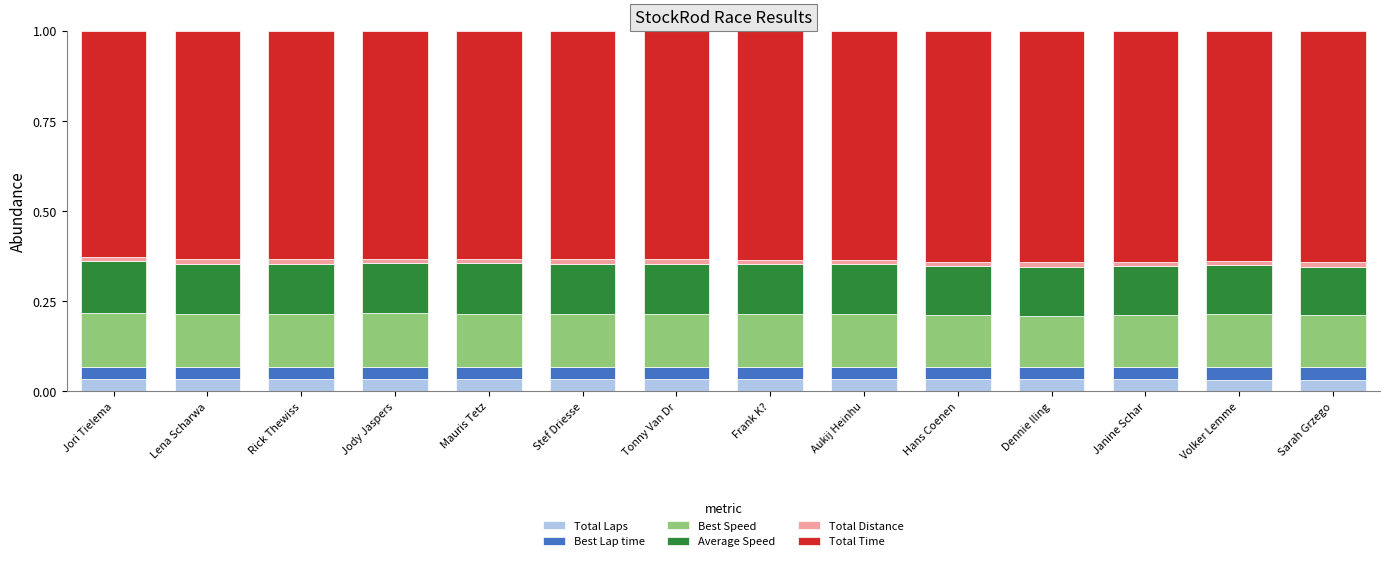

What is the sum of all Total Laps values?

0.5